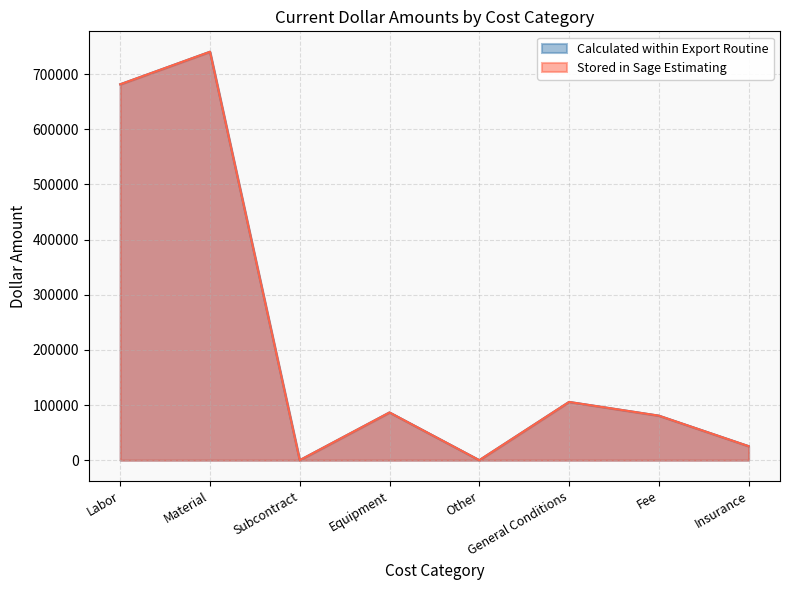

At which category is the sum across all series the highest?

Material